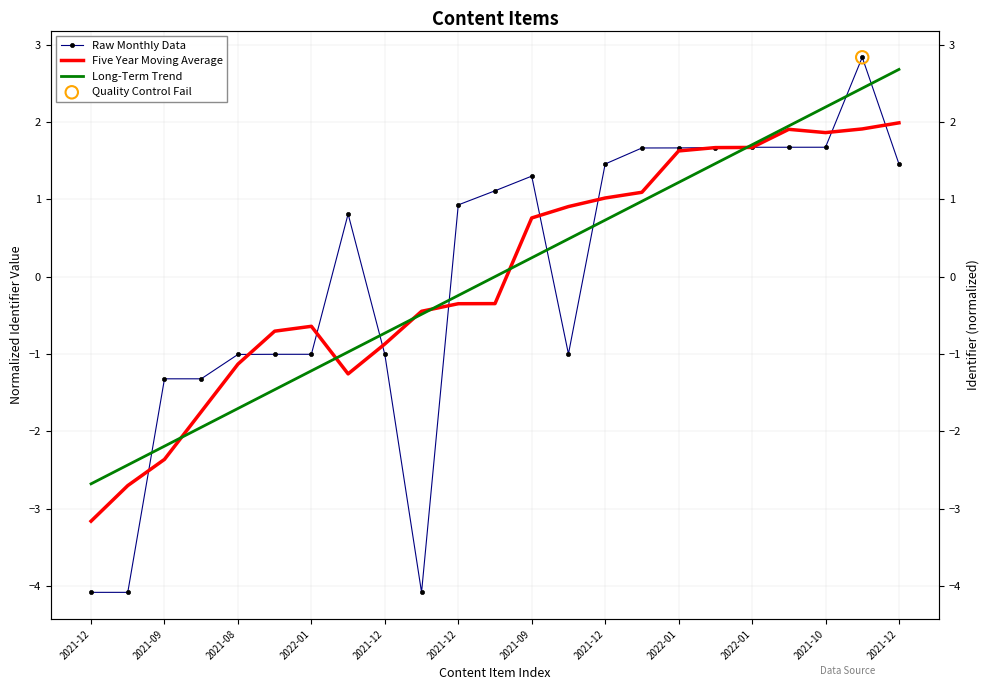

Which series has the largest Y range (max minus min)?

Raw Monthly Data